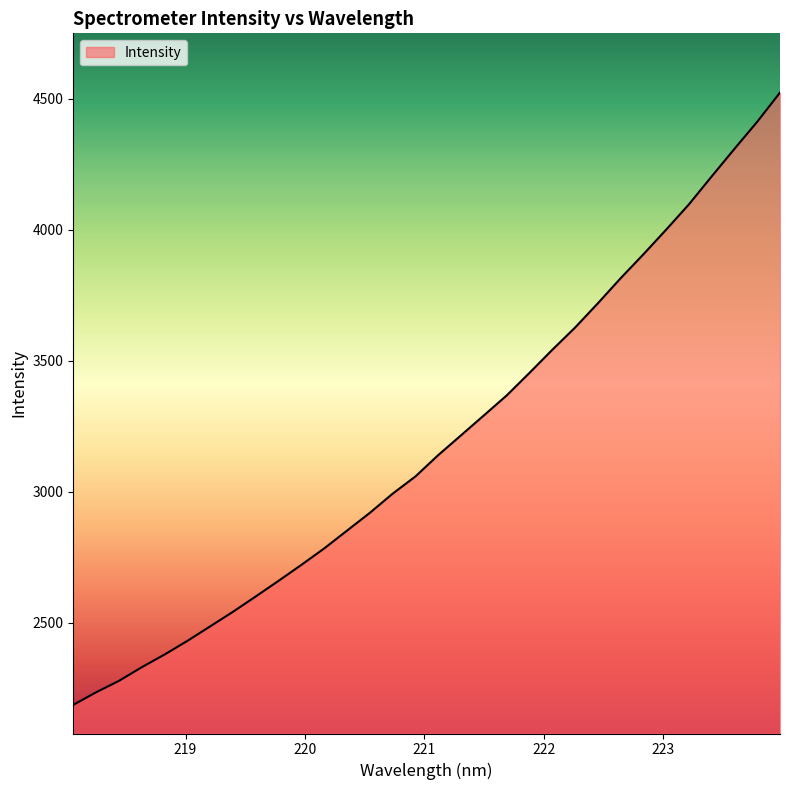

What is the greatest value displayed?

4523.1